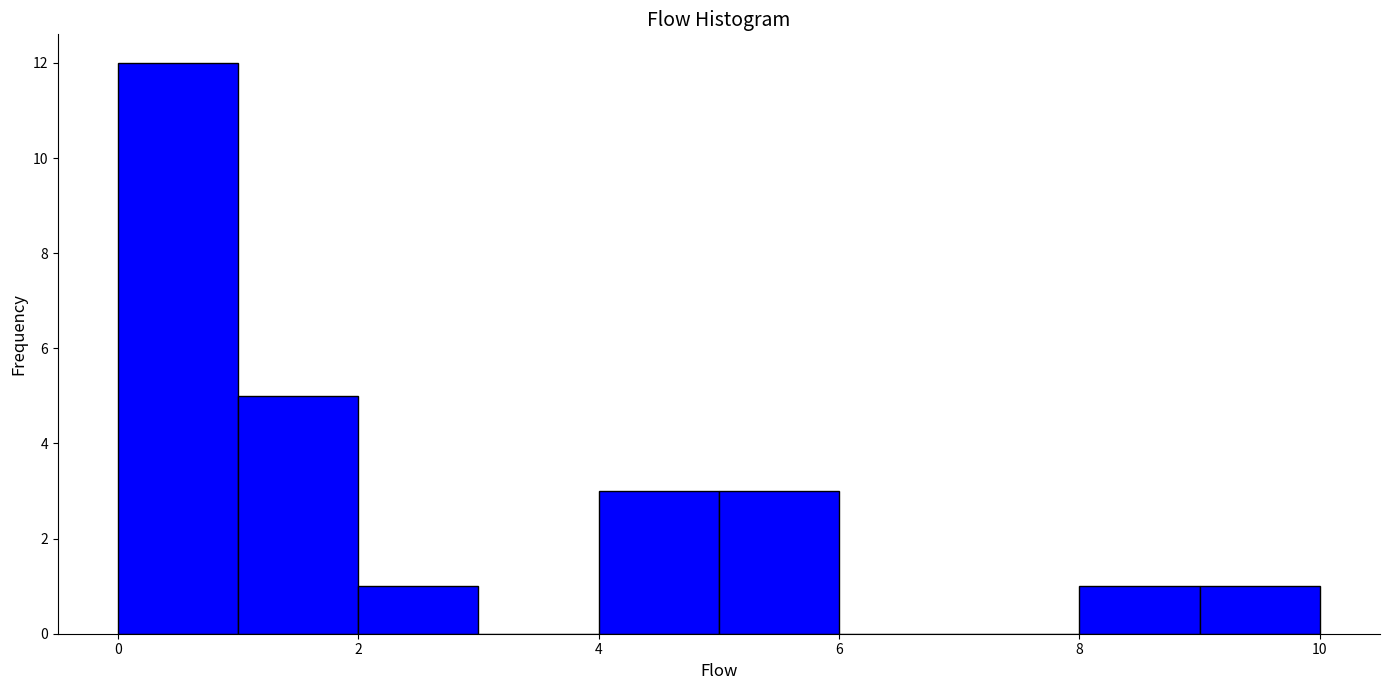

What is the height of the bar covering 8 to 9 on the x-axis? The values are not printed on the chart, so give them approximately, as read against the axis.

1